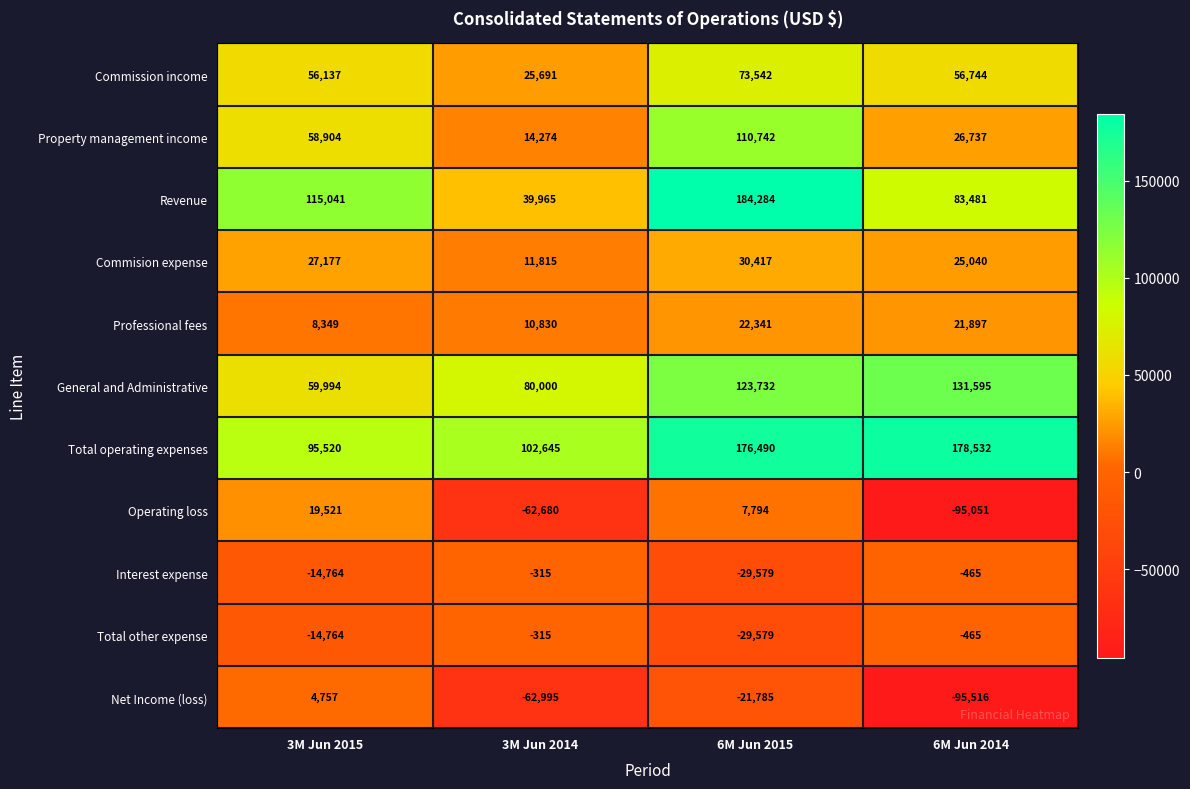

At which category is the sum across all series the highest?

6M Jun 2015